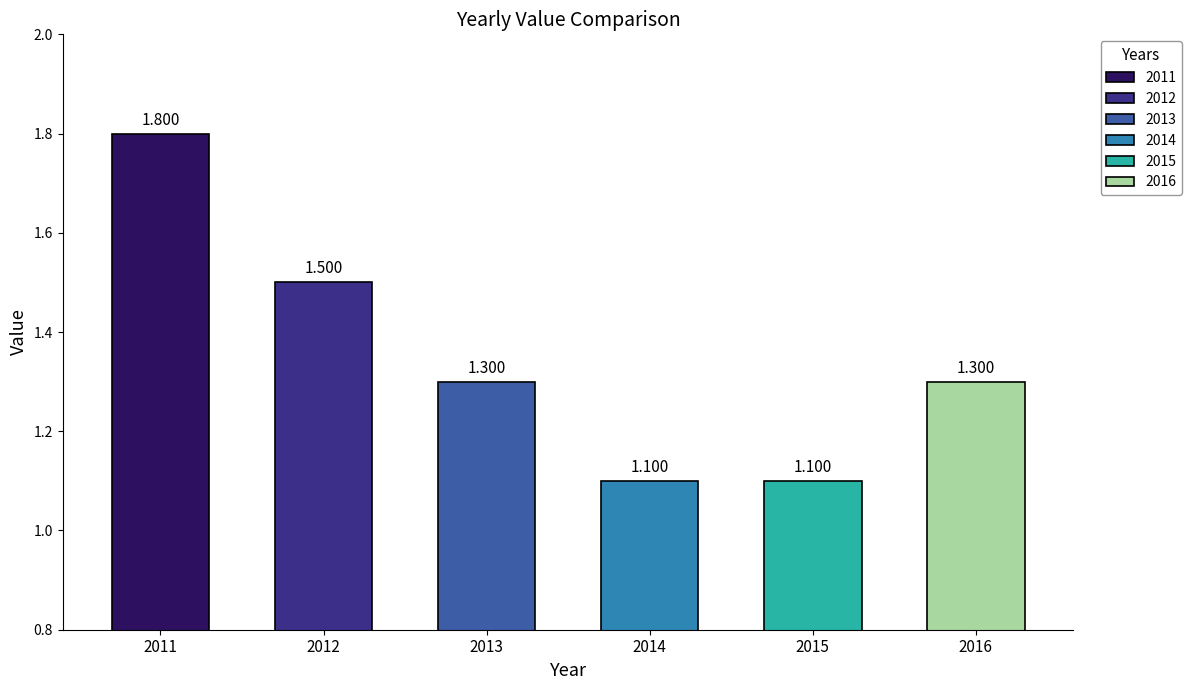

Count the values in the range 1 to 2.

6